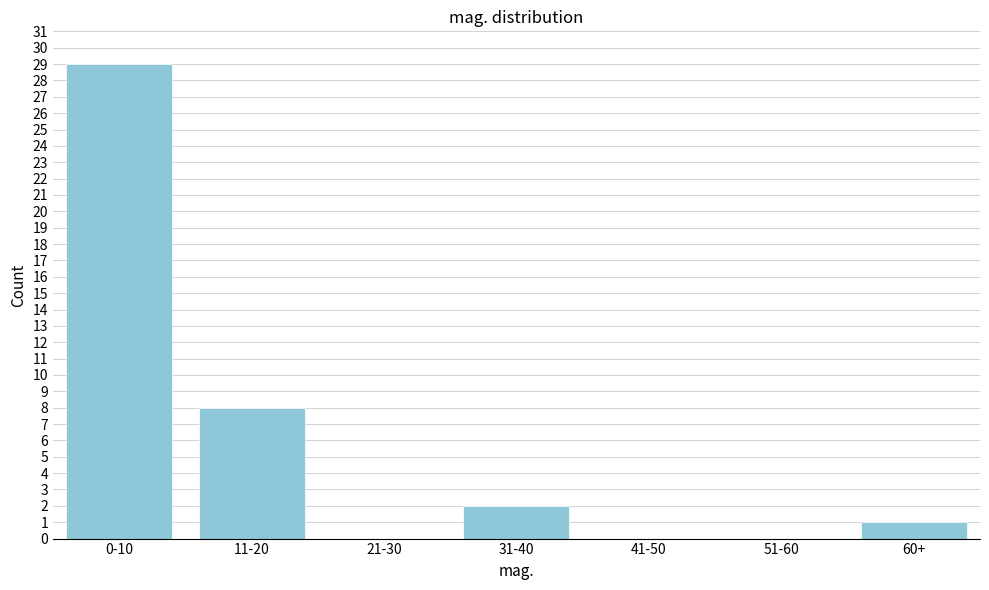

Reading left to right, transcribe all the data shown in this chart.

0-10=29	11-20=8	21-30=0	31-40=2	41-50=0	51-60=0	60+=1